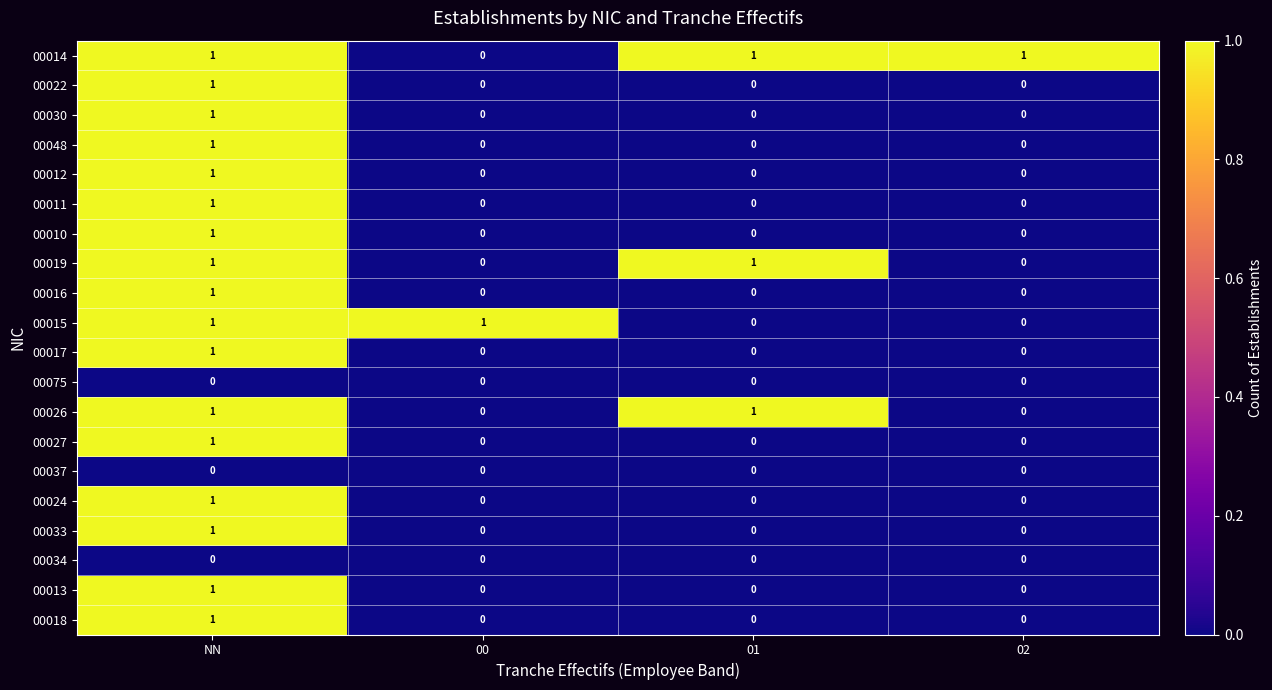

How many data points does each series have?

4